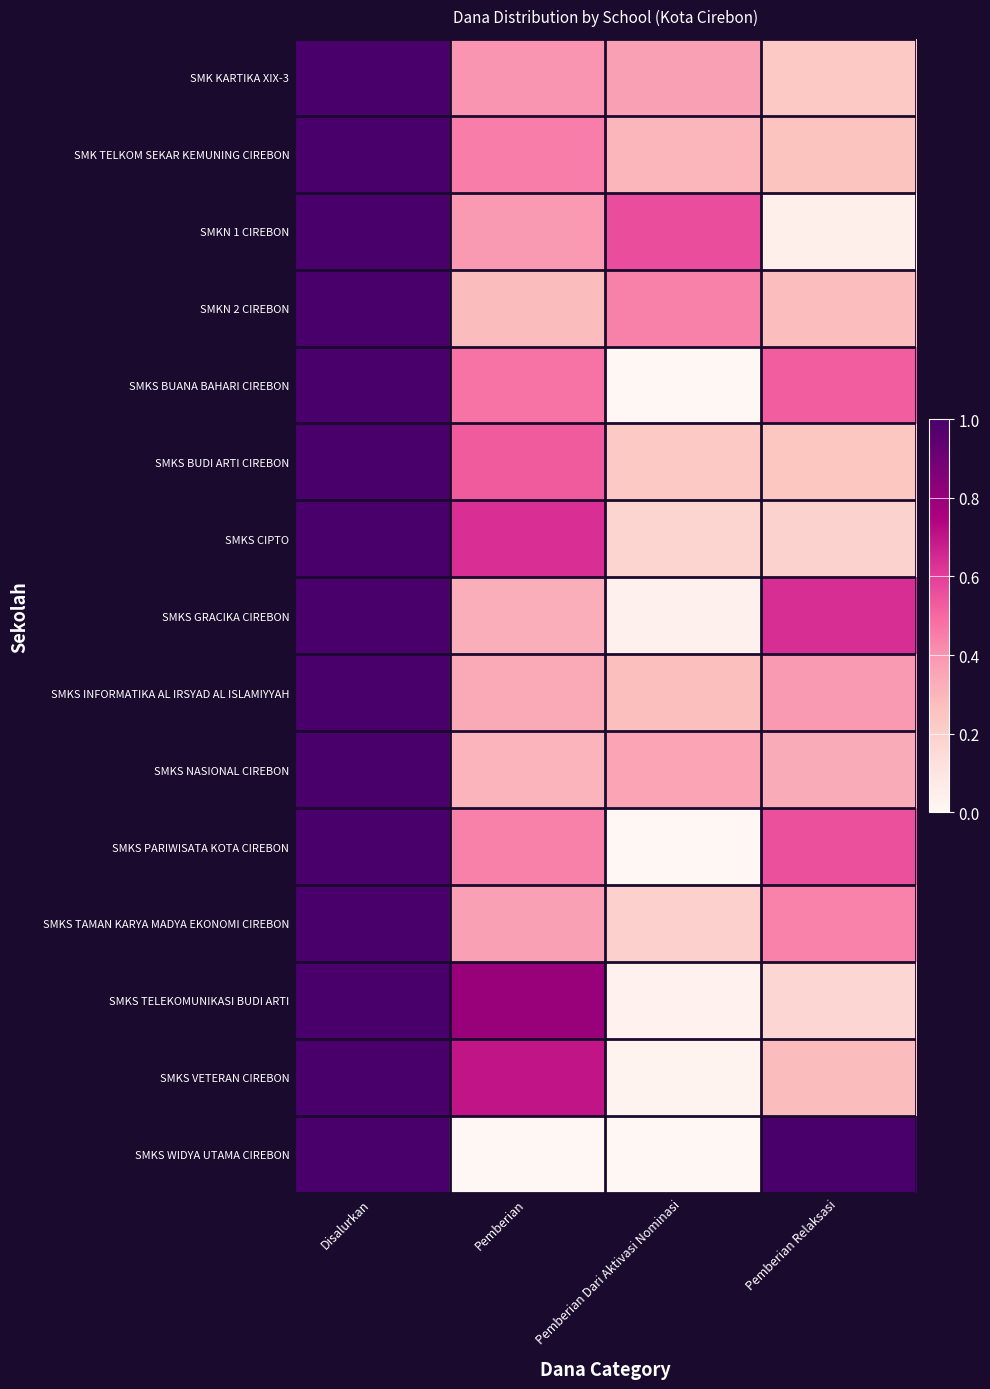

What is the total value across all series at Disalurkan?

15.0